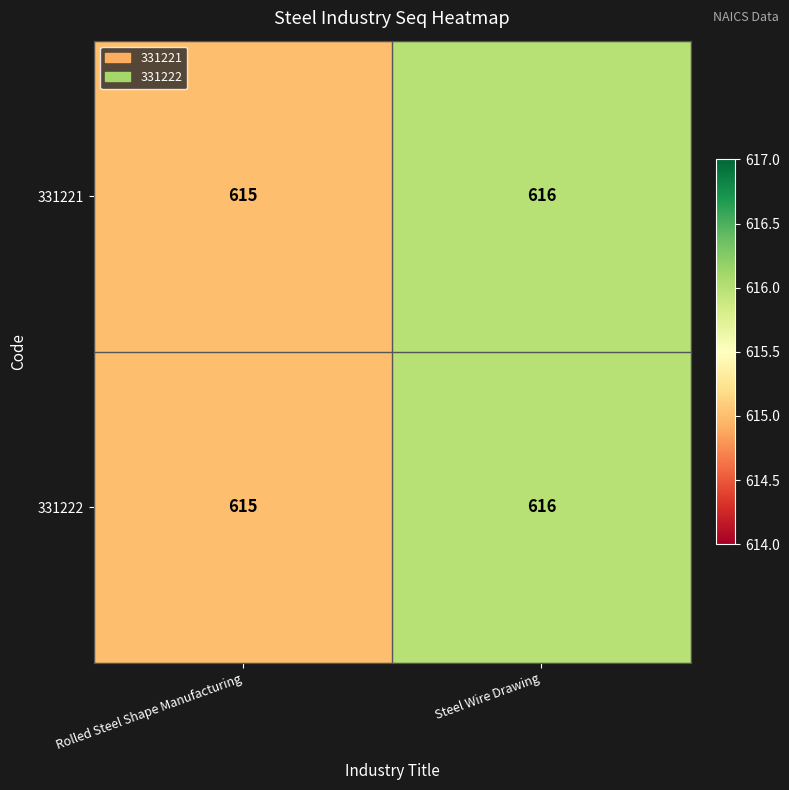

At which label is 331221 closest to 615?

Rolled Steel Shape Manufacturing